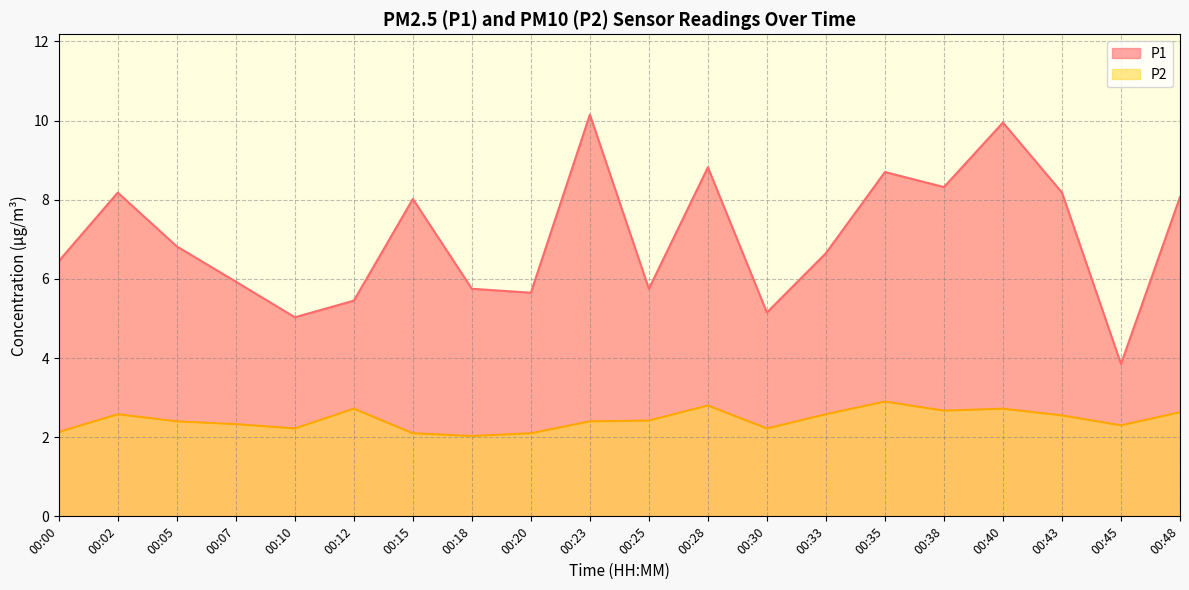

What is the approximate value of P2 at 00:28?

2.8